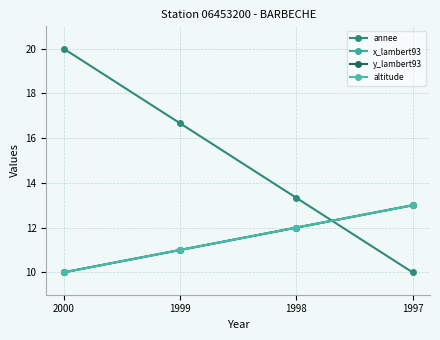

How many intersections are there between annee and y_lambert93?

1